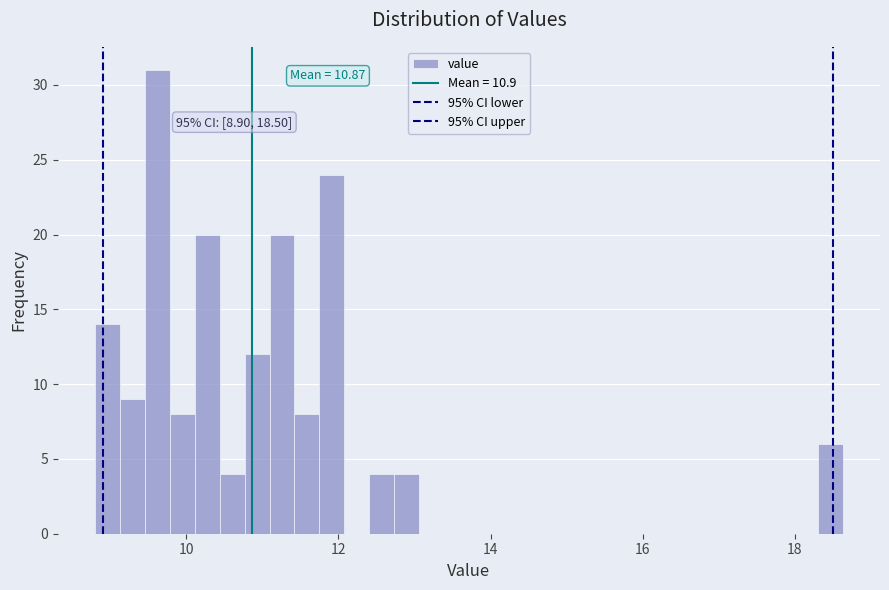

Read against the x-axis, roughly where is the centre of the tallest bar?

9.6